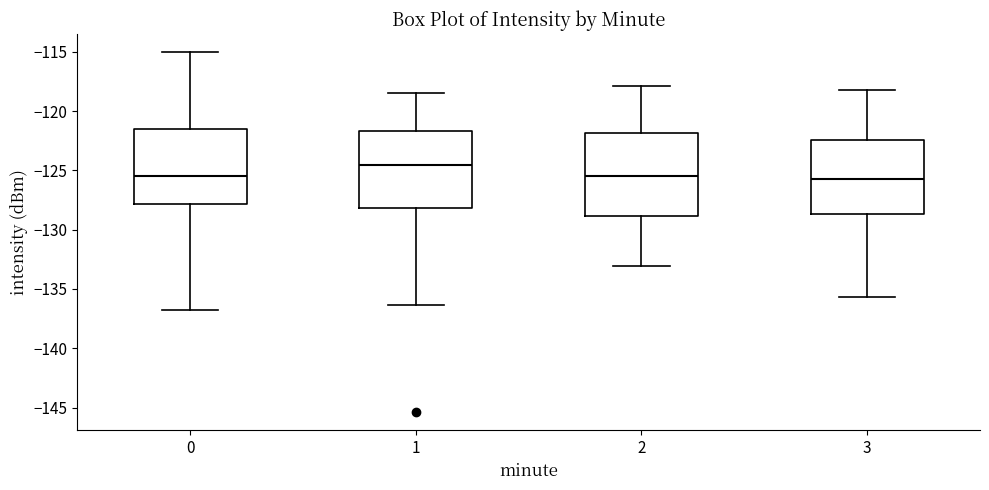

Where does the lower whisker of the box at x = 2 end on the y-axis? The values are not printed on the chart, so give them approximately, as read against the axis.

-133.0